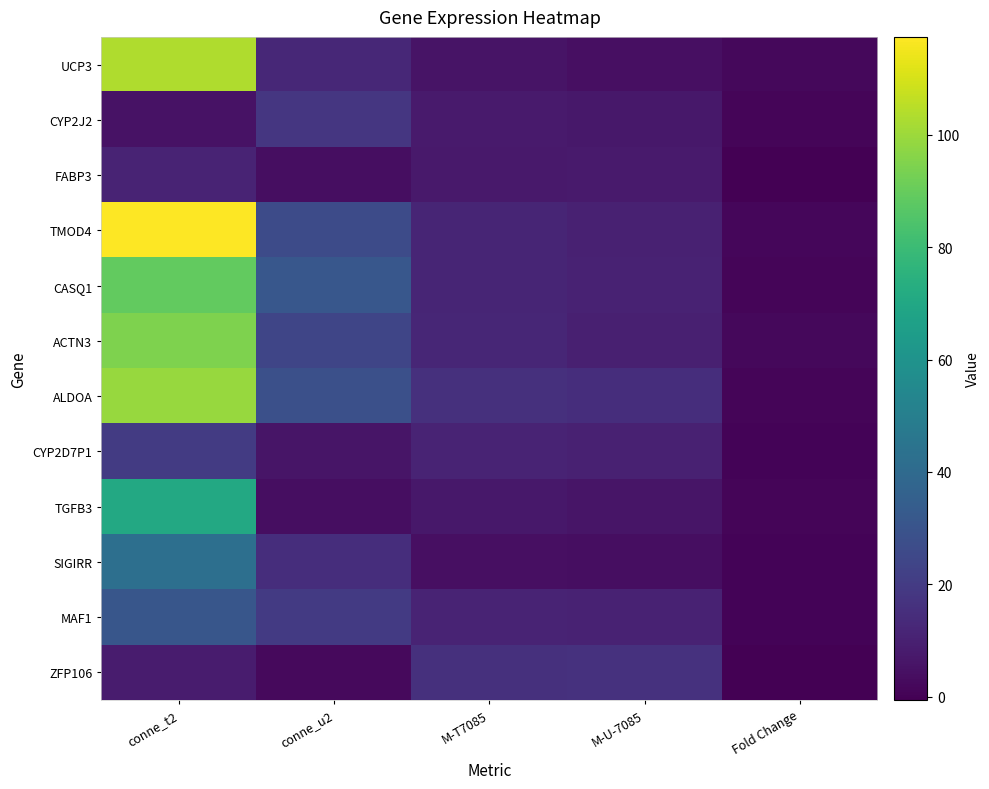

Rank the series by their maximum value, from highest to lowest.

TMOD4, UCP3, ALDOA, ACTN3, CASQ1, TGFB3, SIGIRR, MAF1, CYP2D7P1, CYP2J2, ZFP106, FABP3